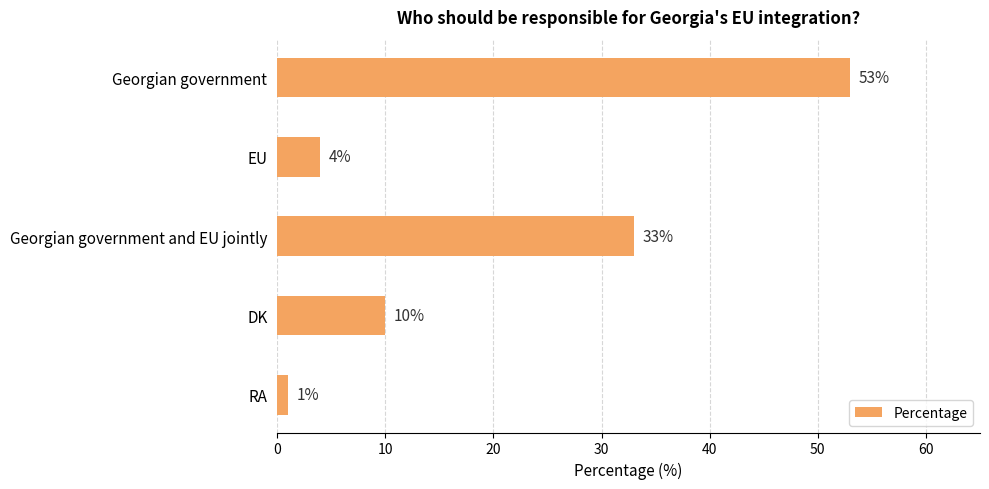

What is the label of the 5th bar from the top?

RA